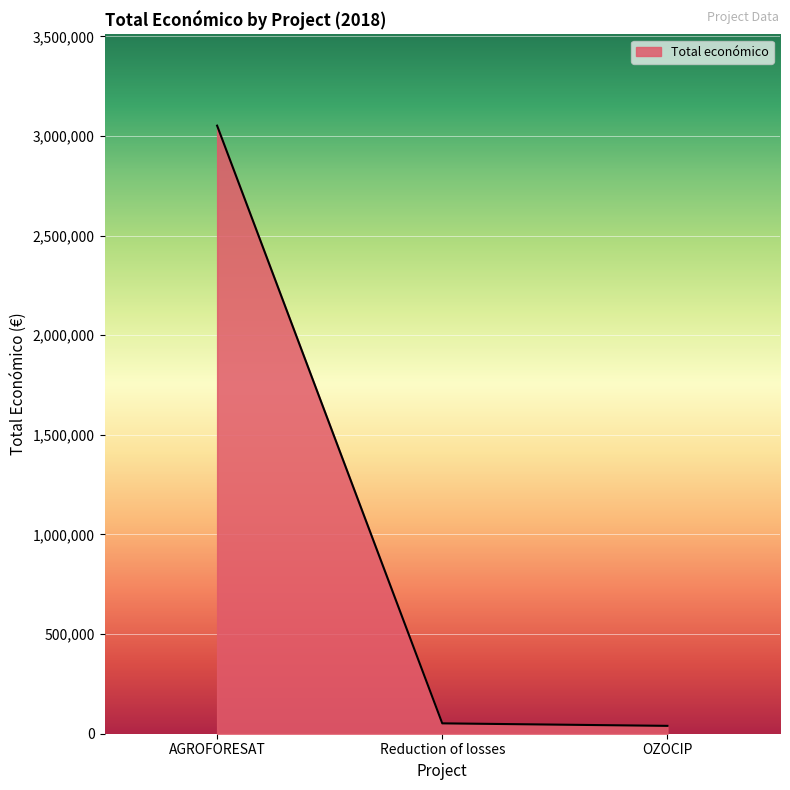

Is it true that the value at AGROFORESAT is 3051573?

True